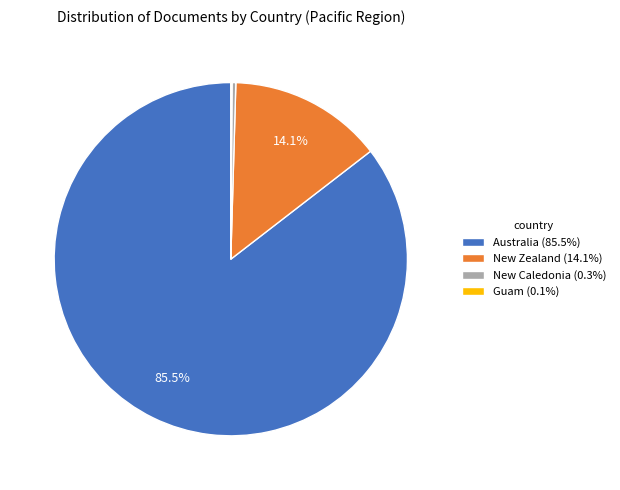

Approximately how many times larger is the value at New Zealand (14.1%) compared to New Caledonia (0.3%)?

41.0